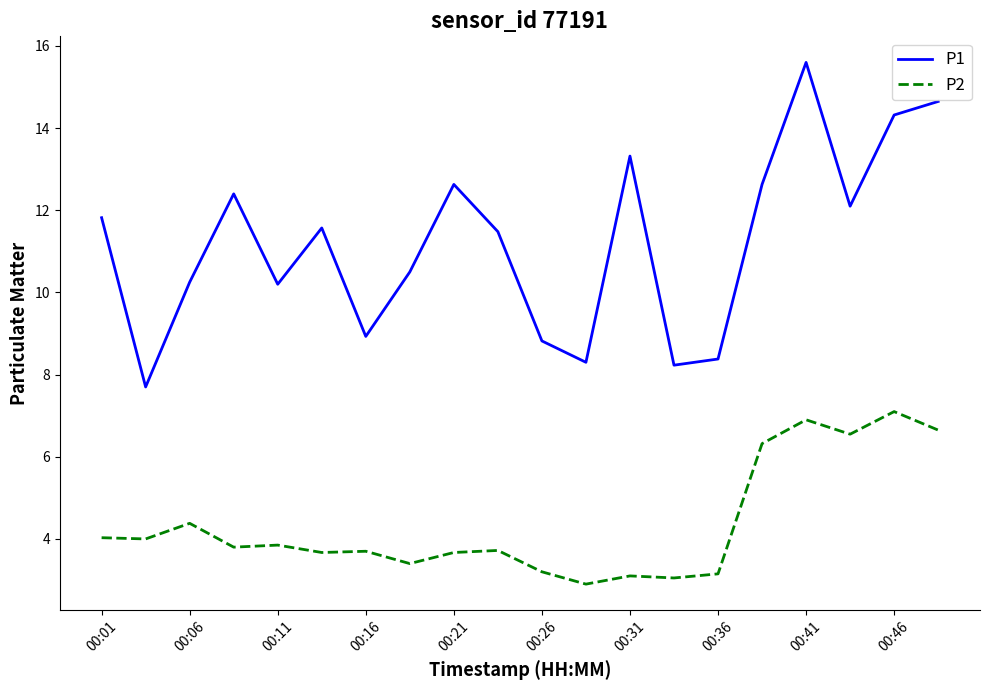

Rank the series by their maximum value, from lowest to highest.

P2, P1